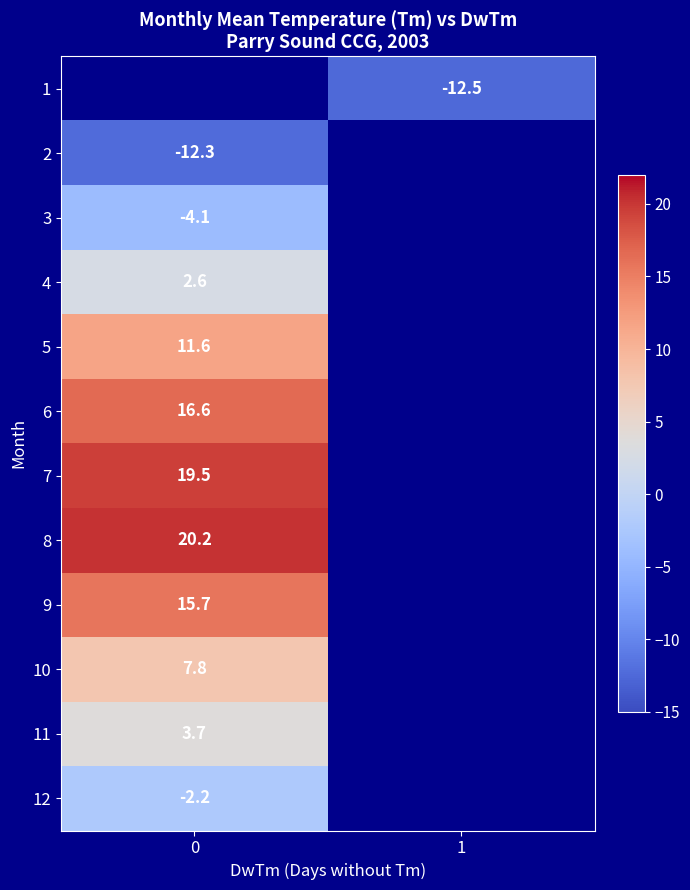

What is the minimum value shown in the chart?

-12.5